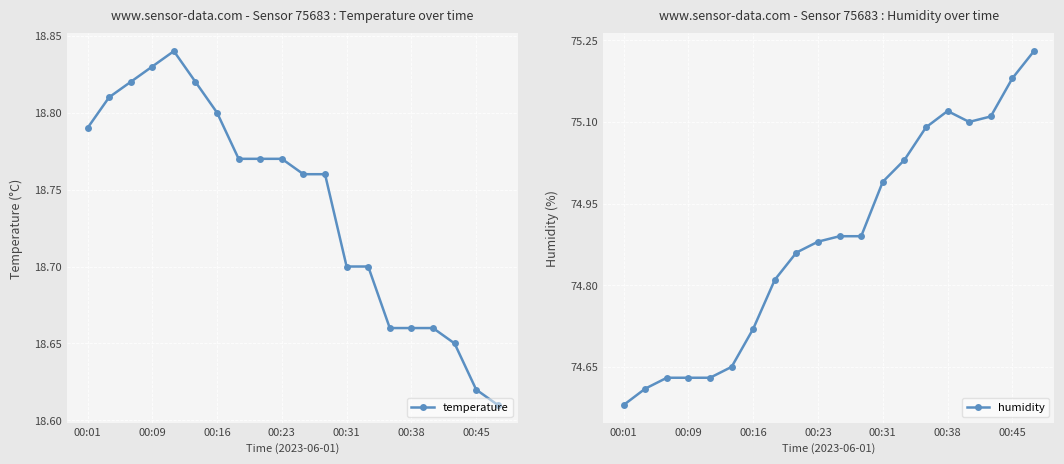

How many interior local valleys does the humidity series have?

1